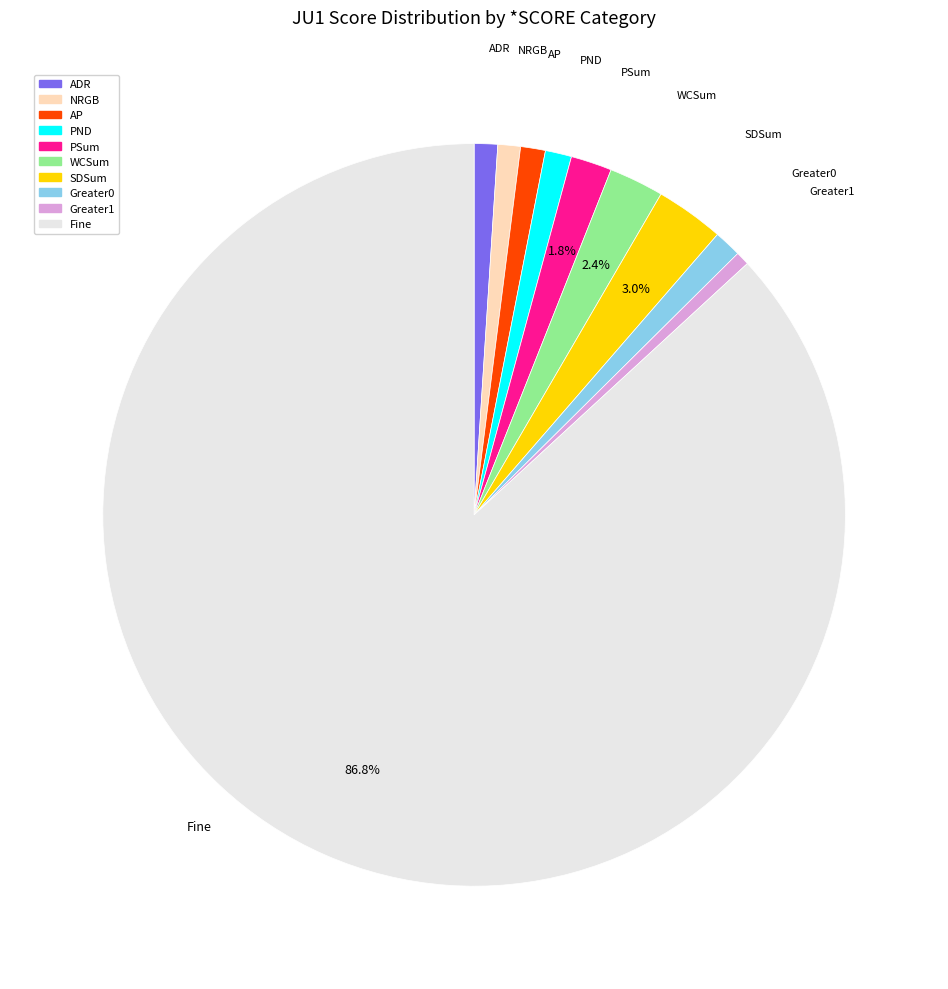

Is there a majority slice in this chart?

Yes